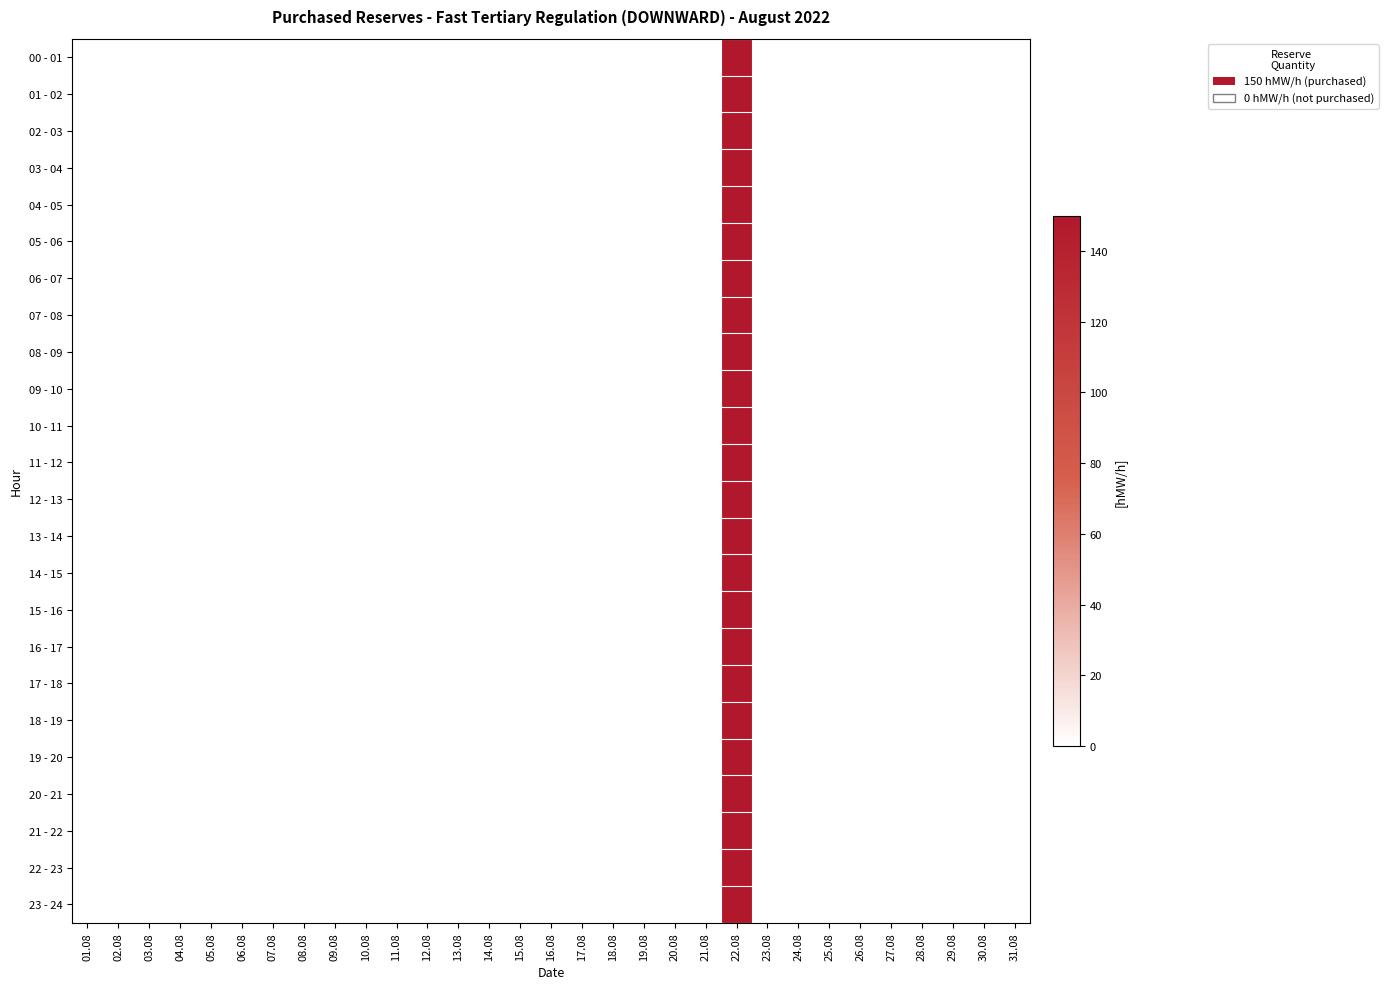

Which category has the lowest value across all series?

01.08